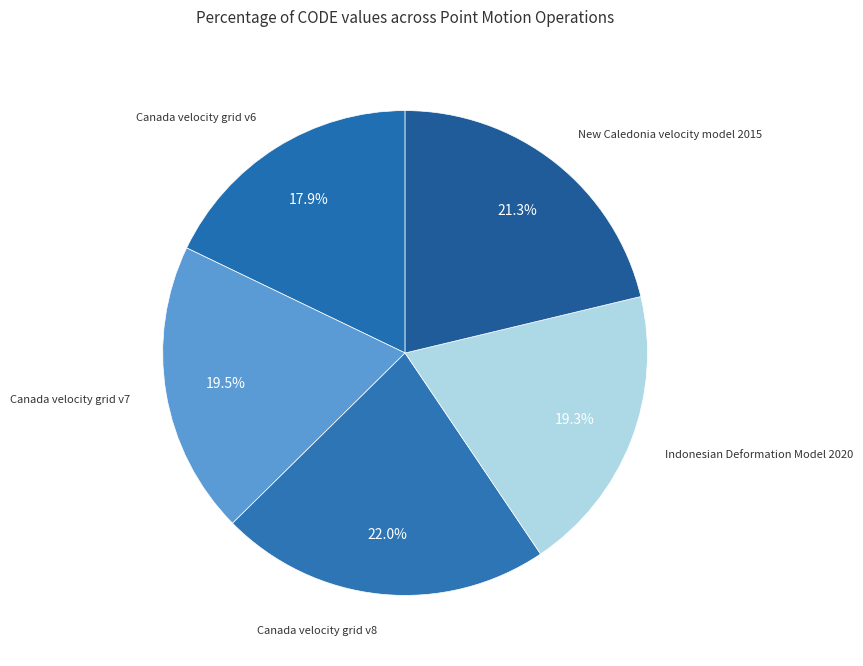

How many slices are in this pie chart?

5